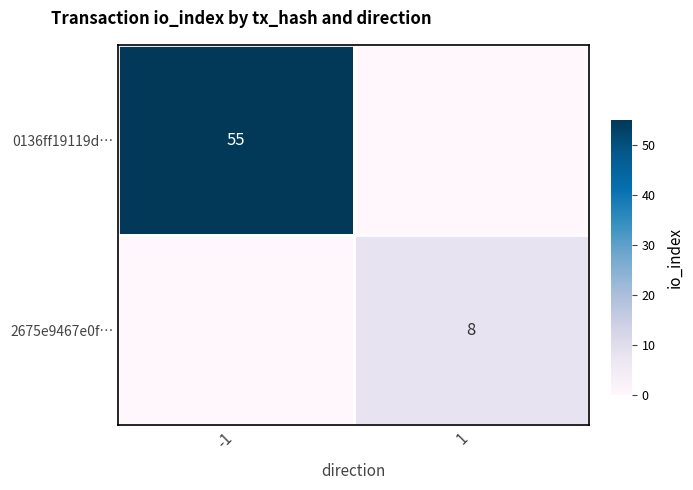

What is the difference between the maximum and minimum values in the 2675e9467e0f… series?

8